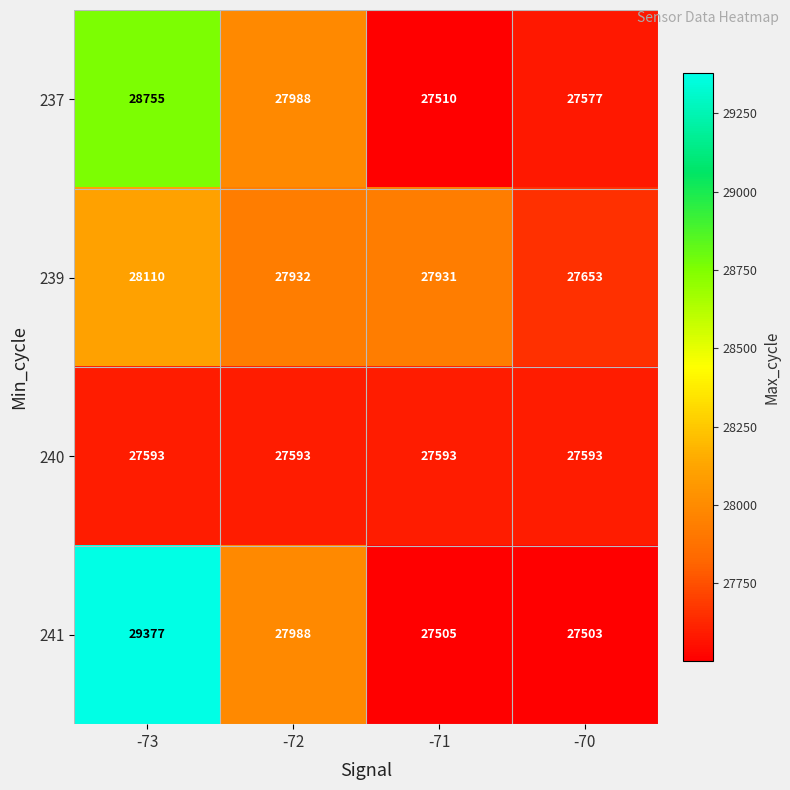

At which category is the sum across all series the highest?

-73